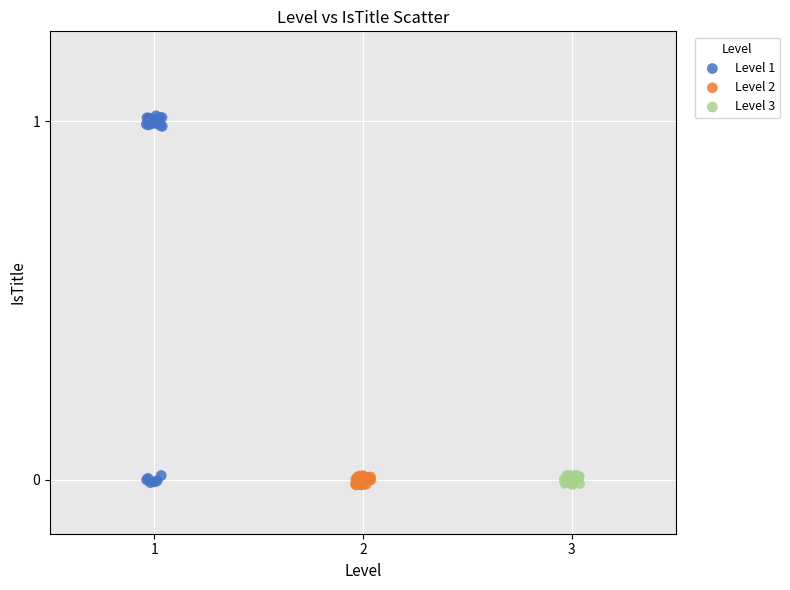

Which series has the widest spread of Y values?

Level 1